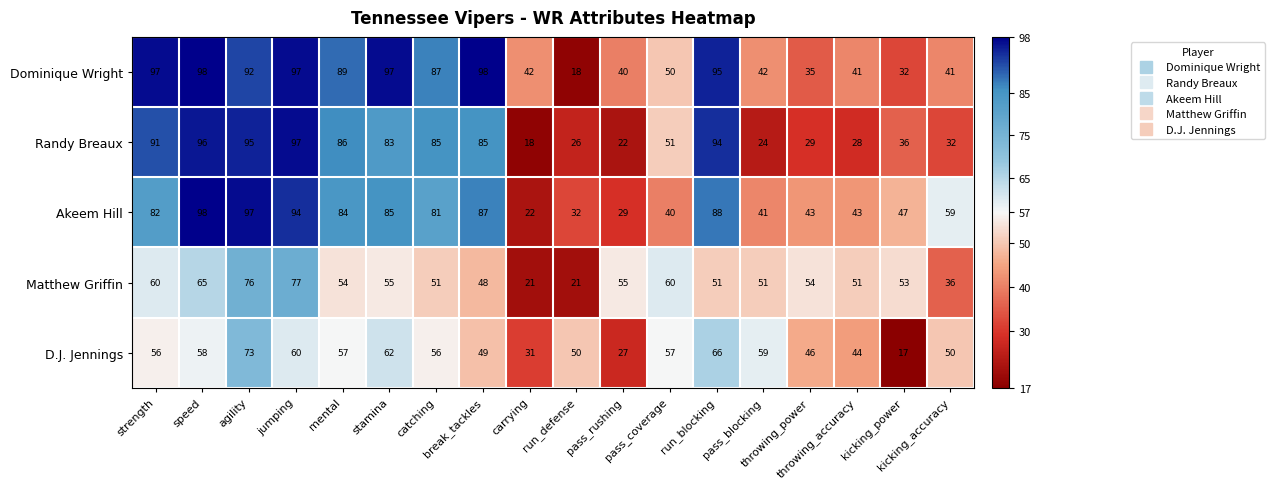

At how many categories does at least one series exceed 58?

12